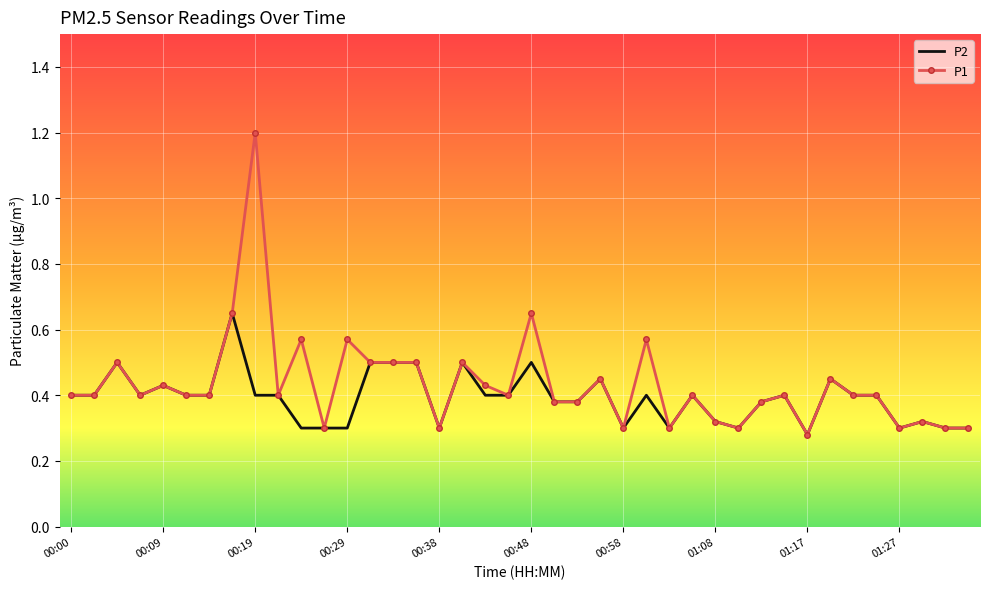

Which series has the widest spread of values?

P1